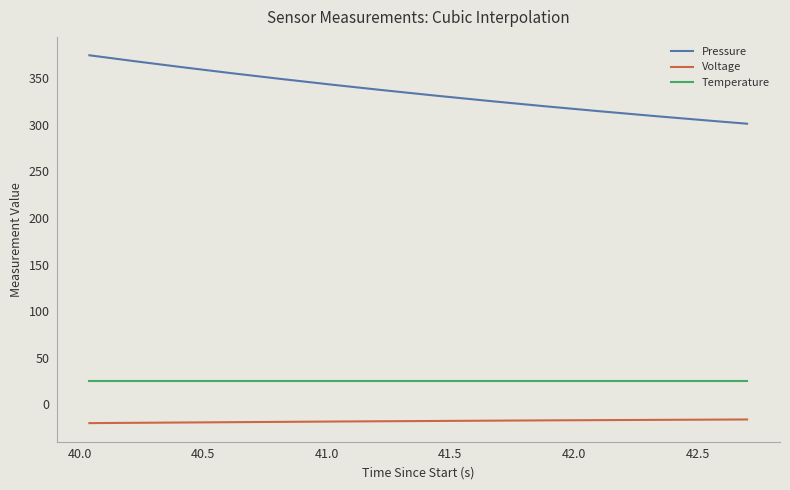

What is the smallest value displayed?

-20.1